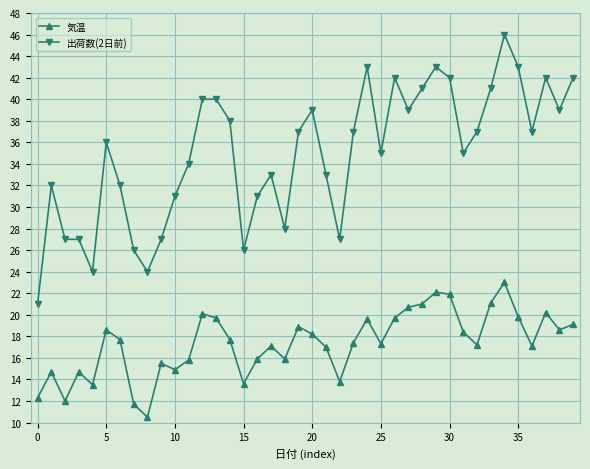

Count the number of data series in this chart.

2